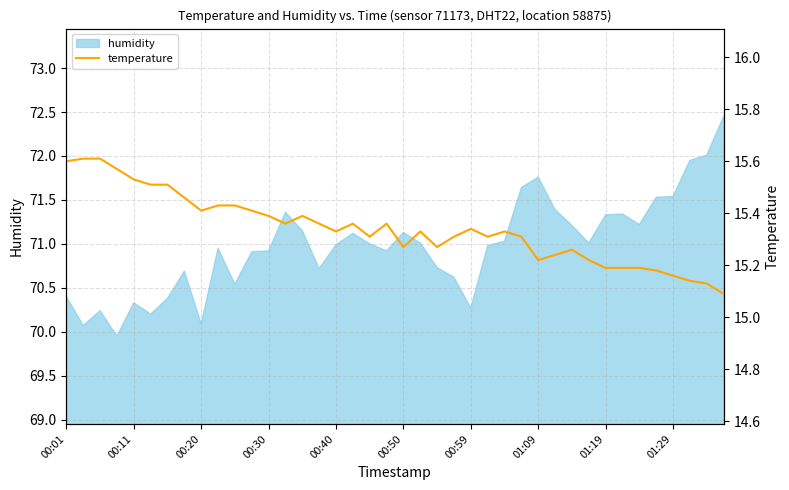

True or false: humidity has a value of 70.3 at 00:59.

True